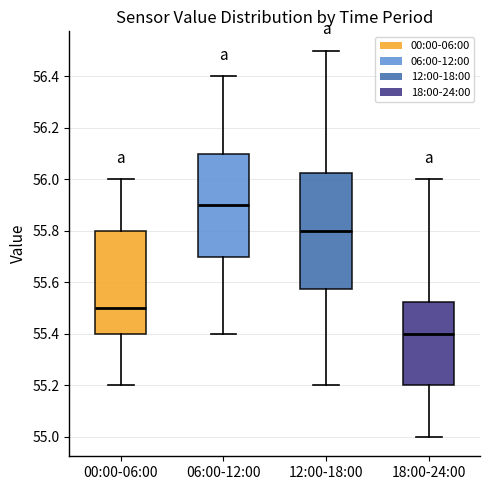

Reading left to right, read every box against the y-axis: the position of its median line, the range the box covers, and the ends of its whiskers. The values are not printed on the chart, so give them approximately, as read against the axis.

00:00-06:00: median 55.50, box 55.40 to 55.80, whiskers 55.20 to 56.00
06:00-12:00: median 55.90, box 55.70 to 56.10, whiskers 55.40 to 56.40
12:00-18:00: median 55.80, box 55.58 to 56.02, whiskers 55.20 to 56.50
18:00-24:00: median 55.40, box 55.20 to 55.52, whiskers 55.00 to 56.00